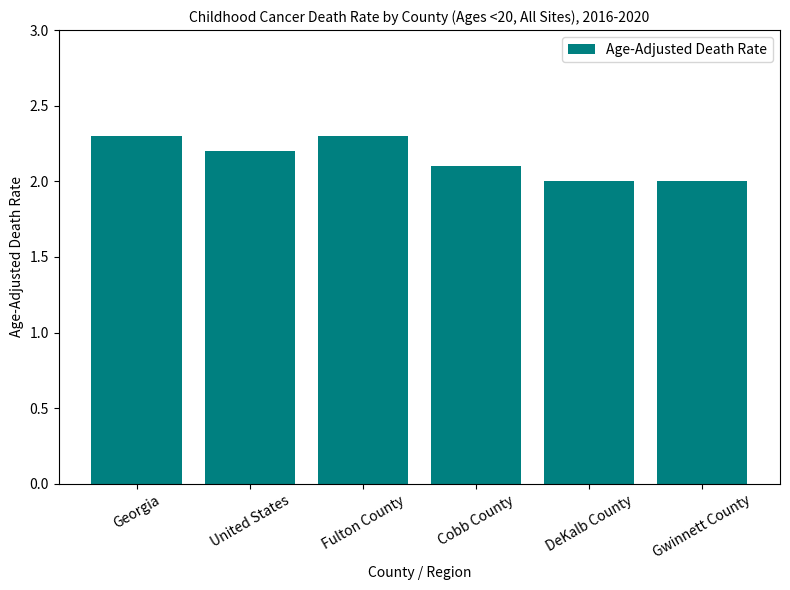

Between Gwinnett County and Georgia, which is larger?

Georgia